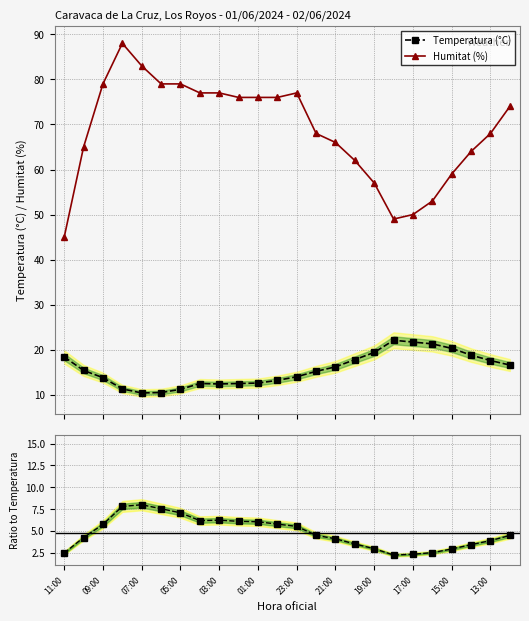

At how many categories does at least one series exceed 3?

24